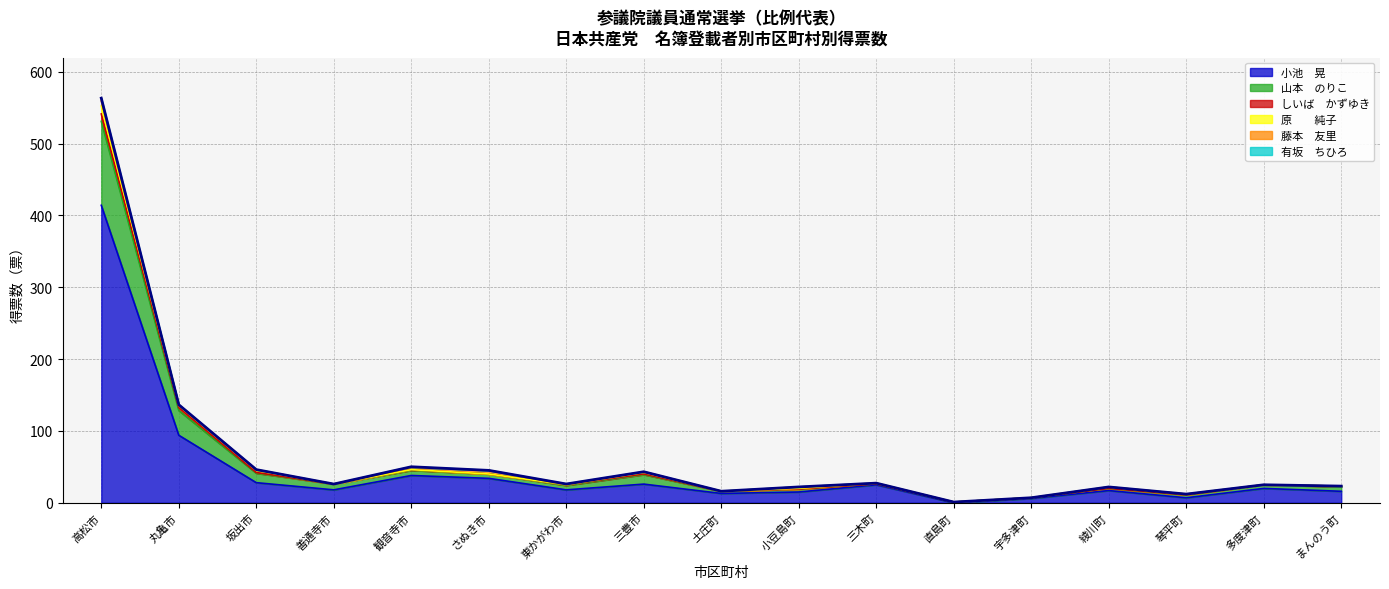

What is the label of the 11th point from the right?

東かがわ市